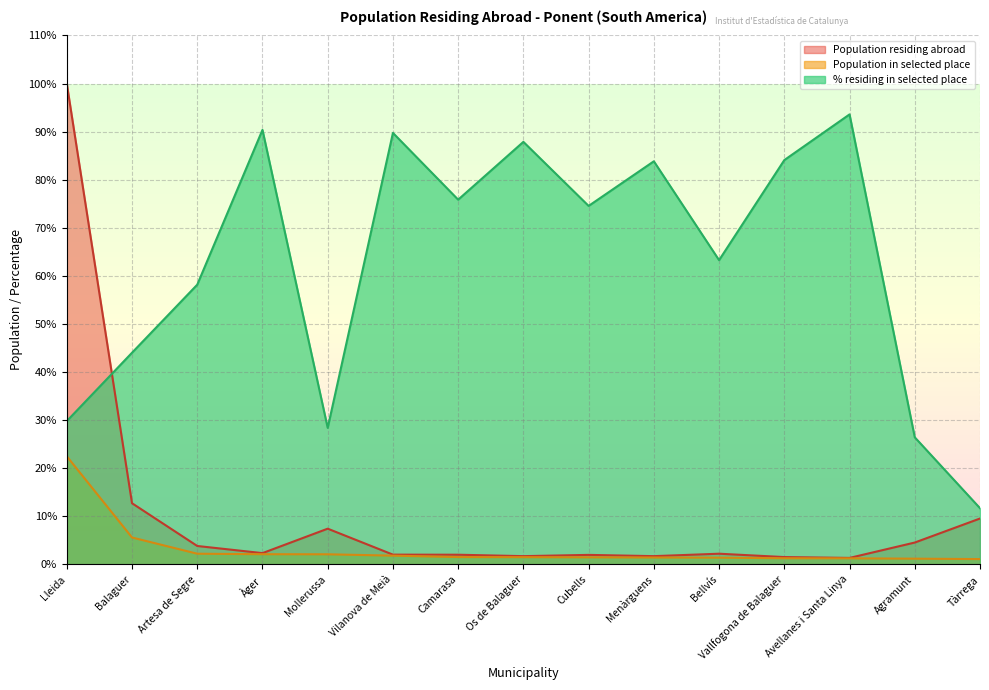

What is the label of the 11th point from the right?

Mollerussa